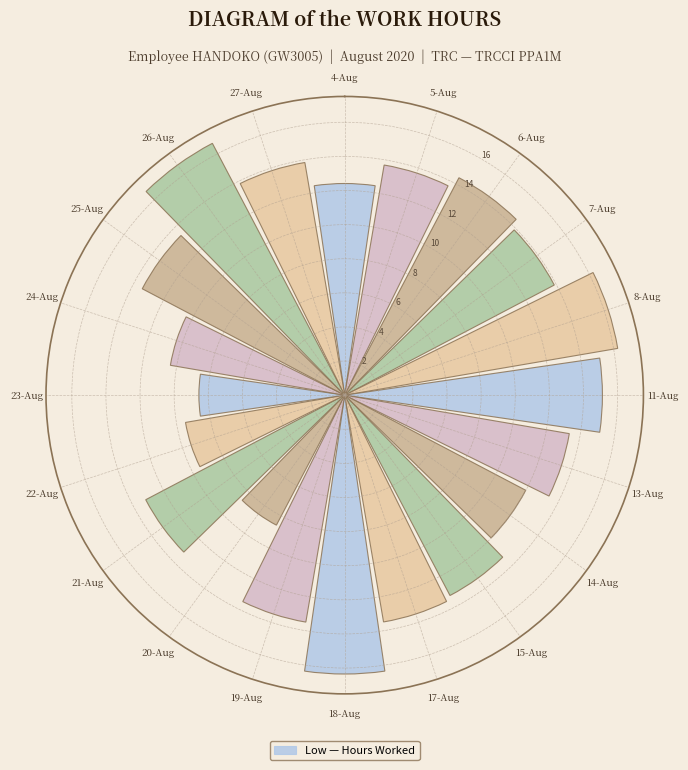

How many distinct data groups are displayed?

1